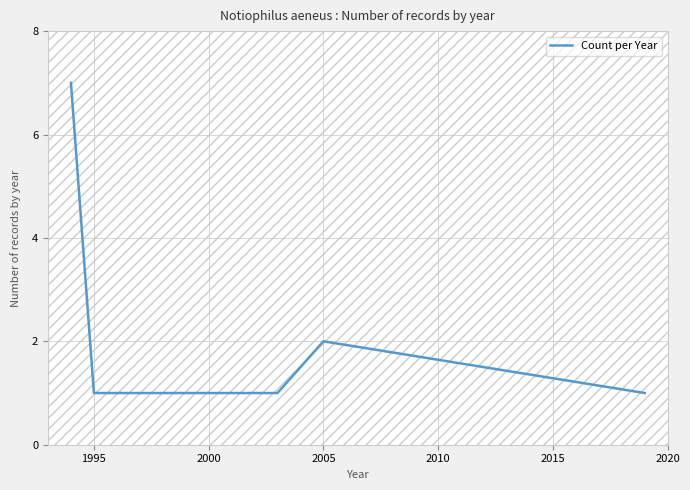

How many values are between 1 and 2?

6